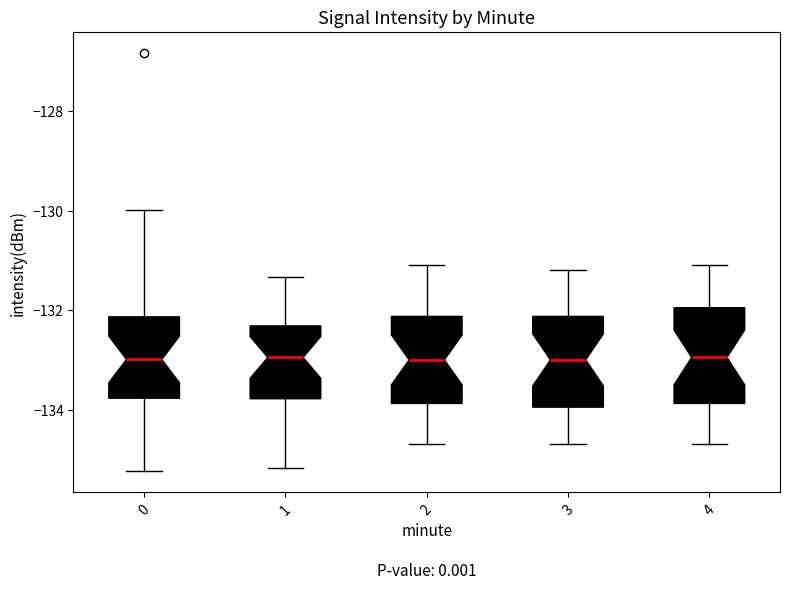

Reading left to right, transcribe this box plot: for each box, give where its median line is, the range the box spans, and where its two whiskers end, as read against the y-axis. The values are not printed on the chart, so give them approximately, as read against the axis.

0: median -133.0, box -133.8 to -132.2, whiskers -135.2 to -130.0
1: median -133.0, box -133.8 to -132.4, whiskers -135.2 to -131.4
2: median -133.0, box -133.8 to -132.2, whiskers -134.6 to -131.0
3: median -133.0, box -134.0 to -132.2, whiskers -134.6 to -131.2
4: median -133.0, box -133.8 to -132.0, whiskers -134.6 to -131.0